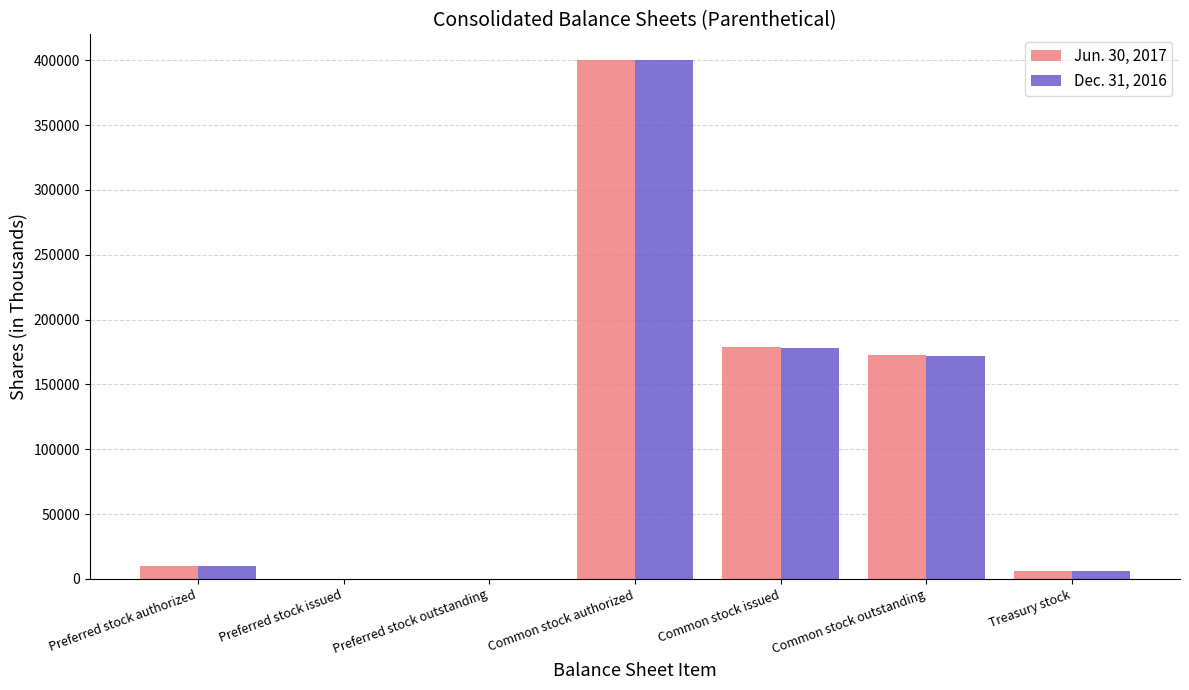

Is it true that Jun. 30, 2017 equals 400000 at Common stock authorized?

True